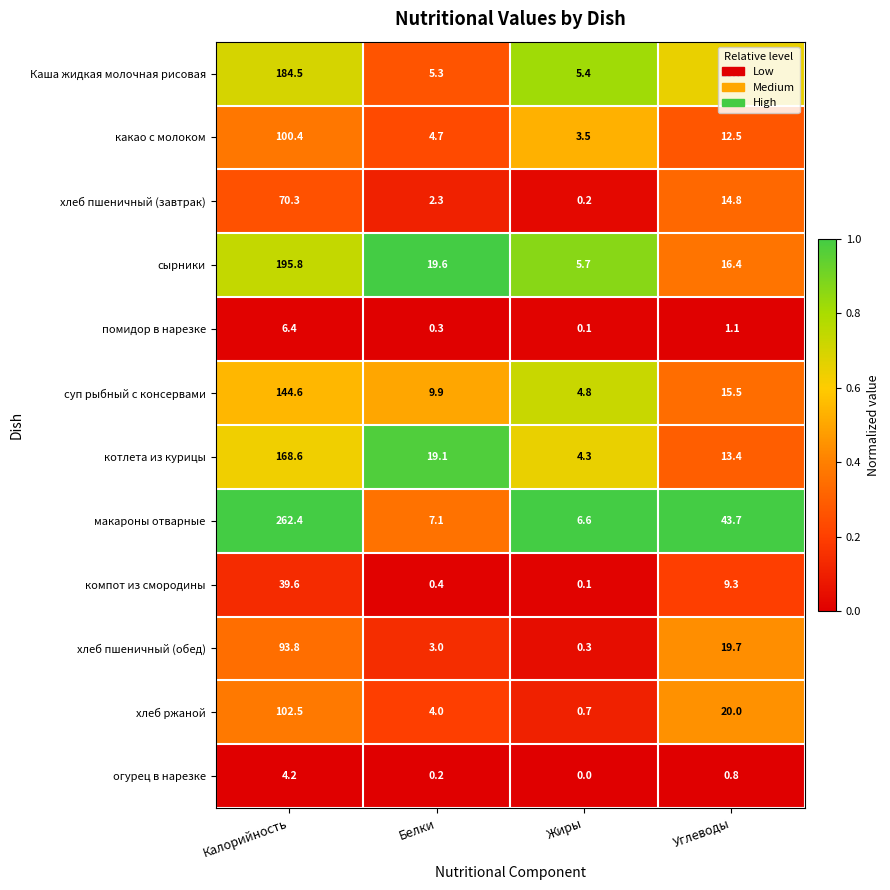

What is the sum of all хлеб ржаной values?

127.2